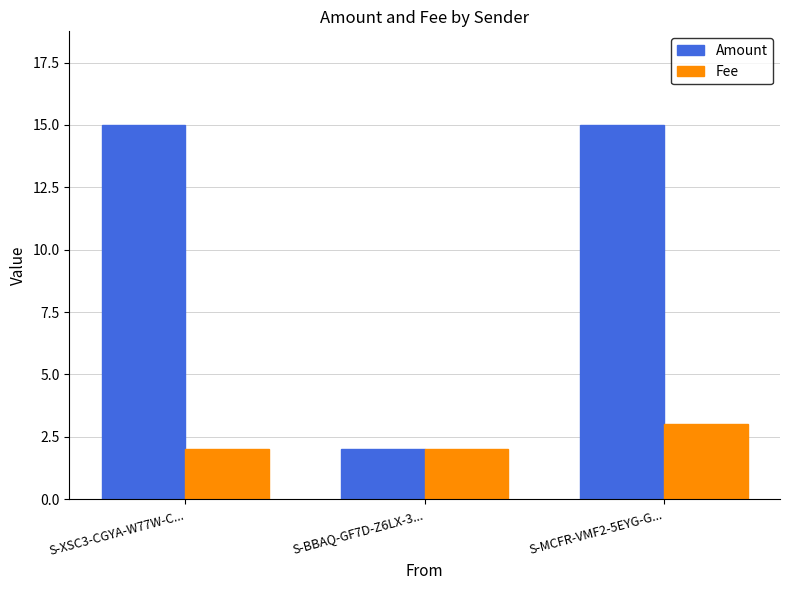

Count the number of categories in the chart.

3